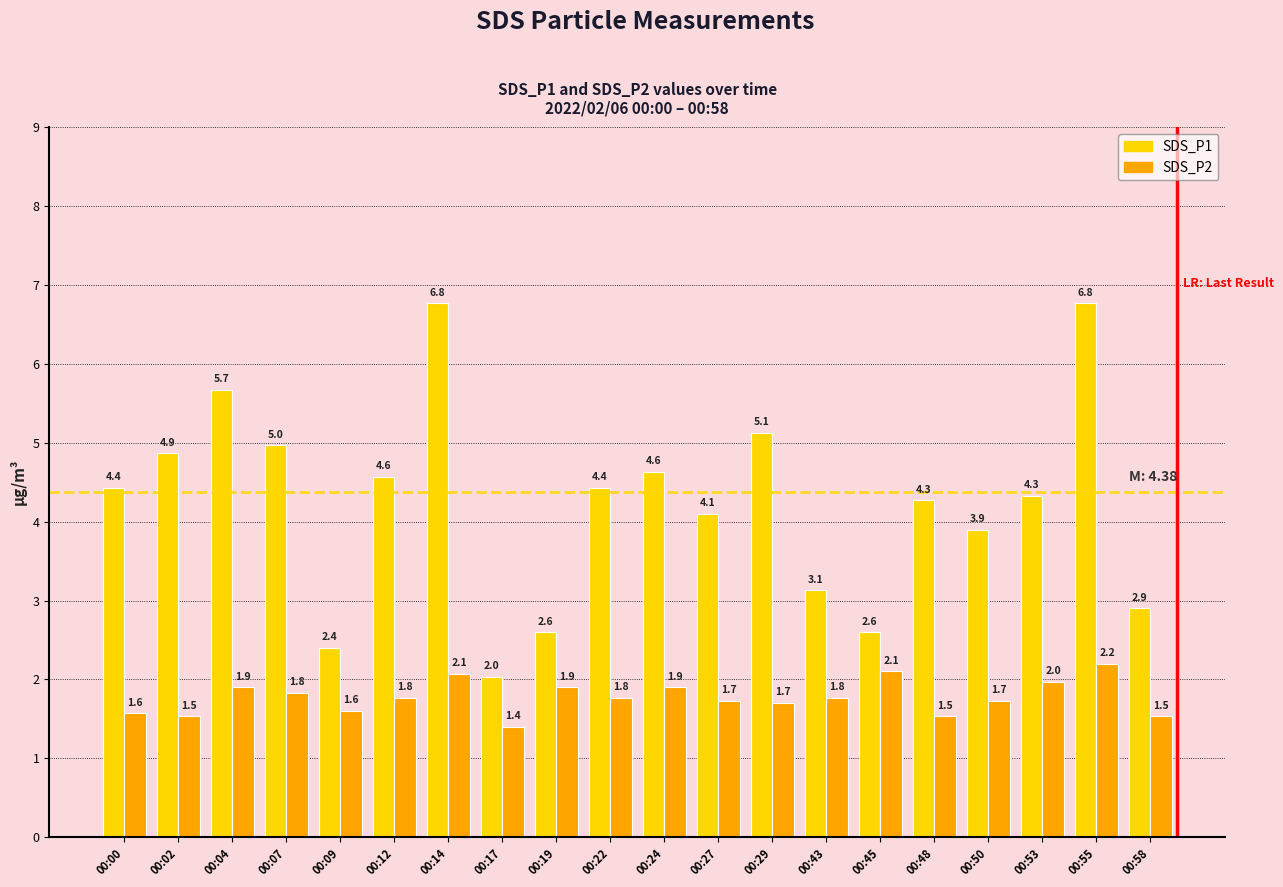

Is the value of SDS_P2 at 00:17 greater than the value of SDS_P1 at 00:27?

No